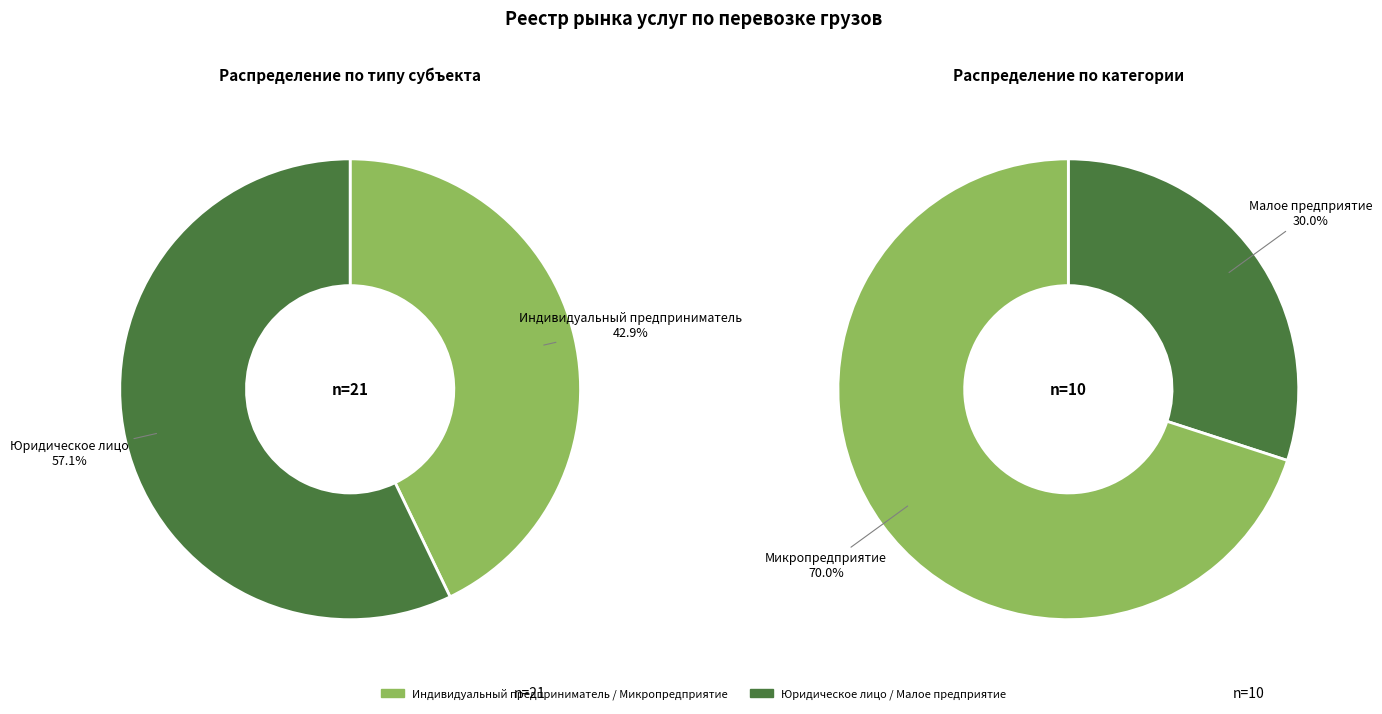

Does Юридическое лицо (Малое предприятие) account for over 50% of the chart?

No